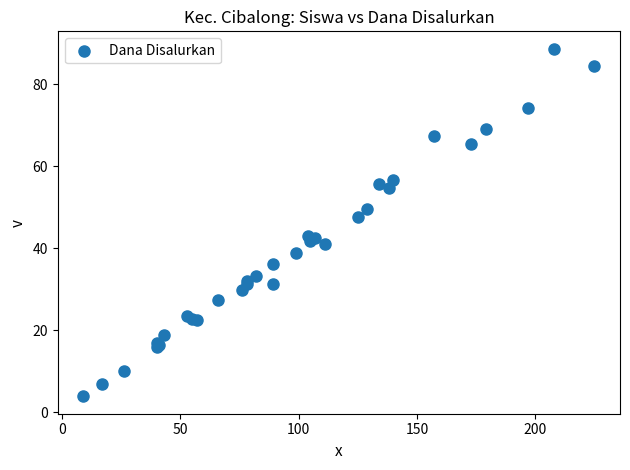

What Y value in the scatter plot is closest to 46?

47.7